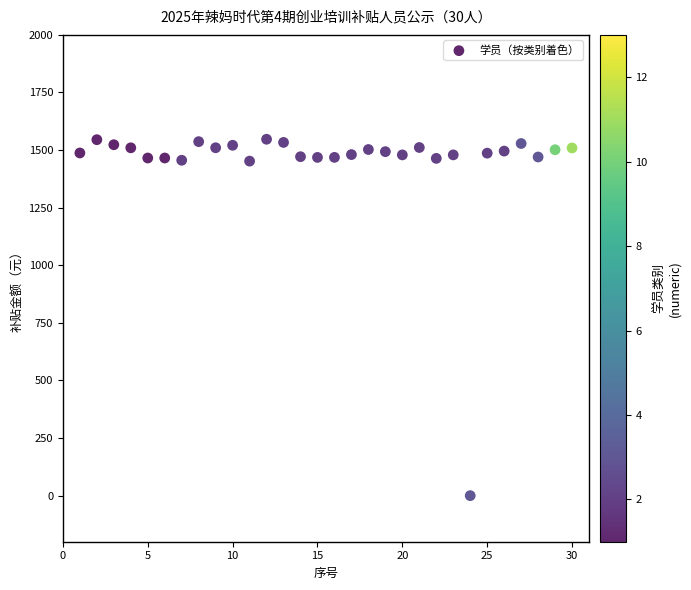

What is the range of Y values (max minus min)?

1547.0